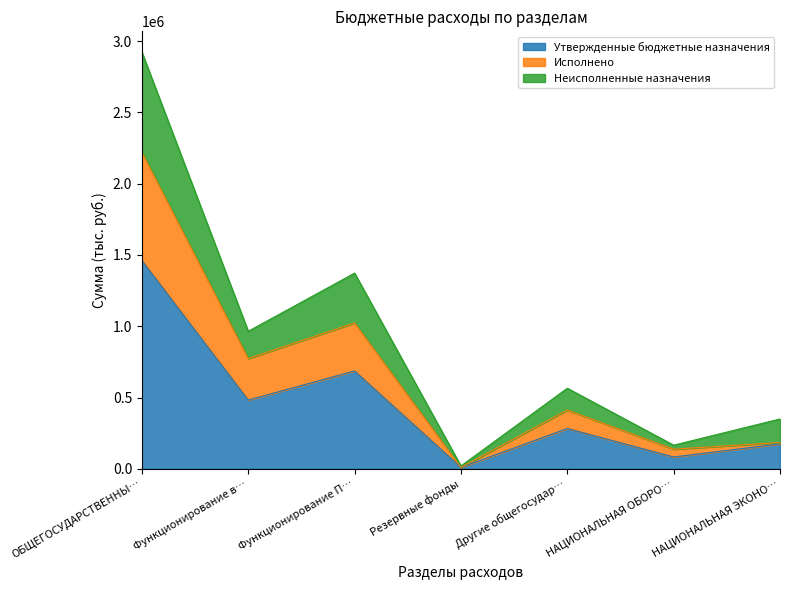

How many lines are shown in the chart?

3